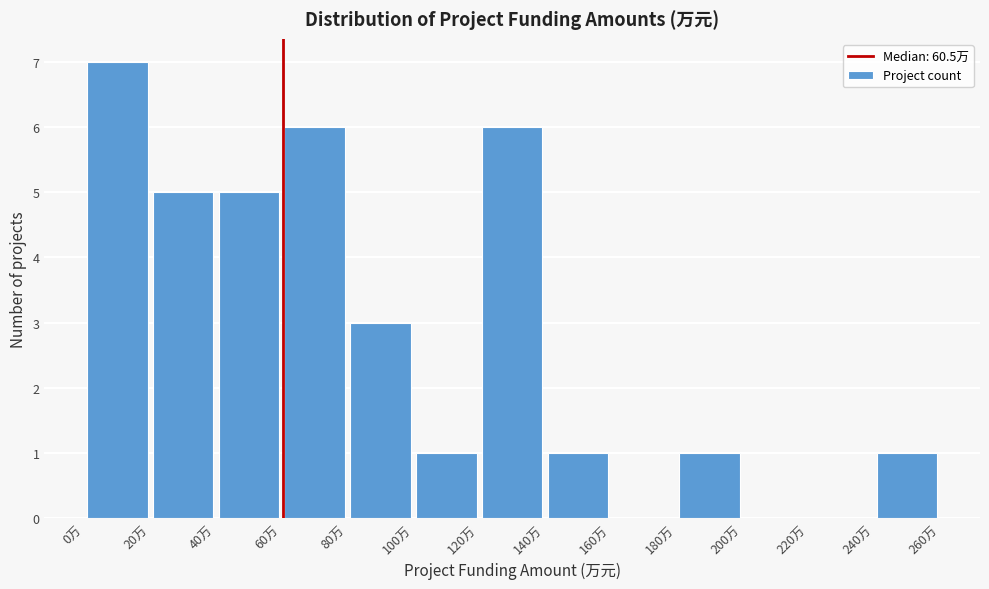

How tall is the bar that spans 240 to 260 on the x-axis? The values are not printed on the chart, so give them approximately, as read against the axis.

1